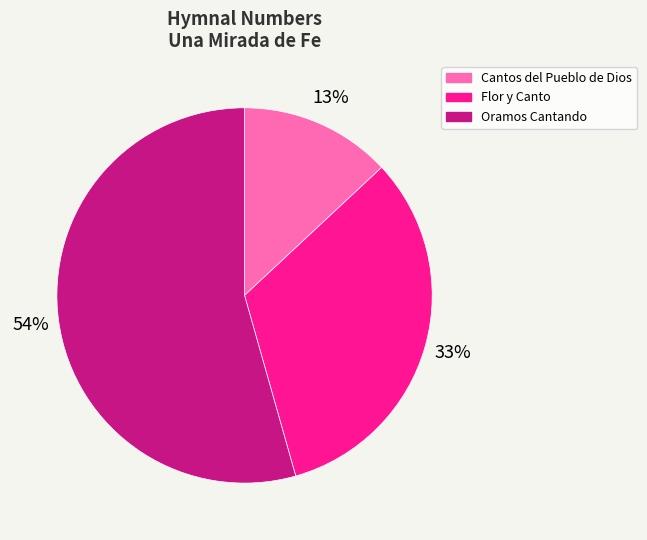

Is there a majority slice in this chart?

Yes